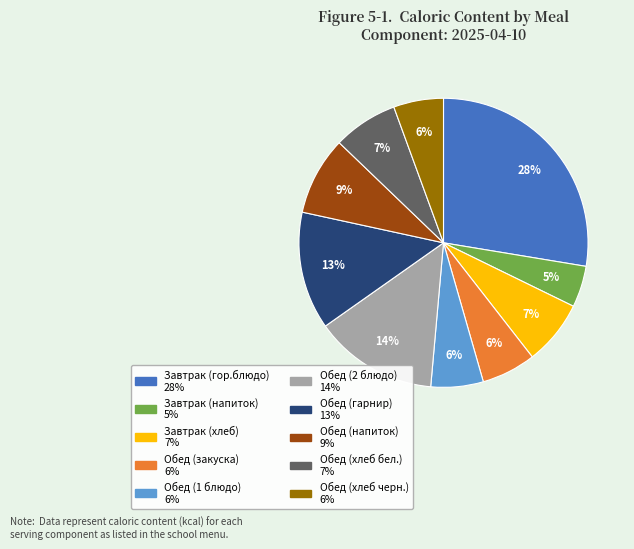

Which has a higher value, Завтрак (напиток) or Обед (напиток)?

Обед (напиток)